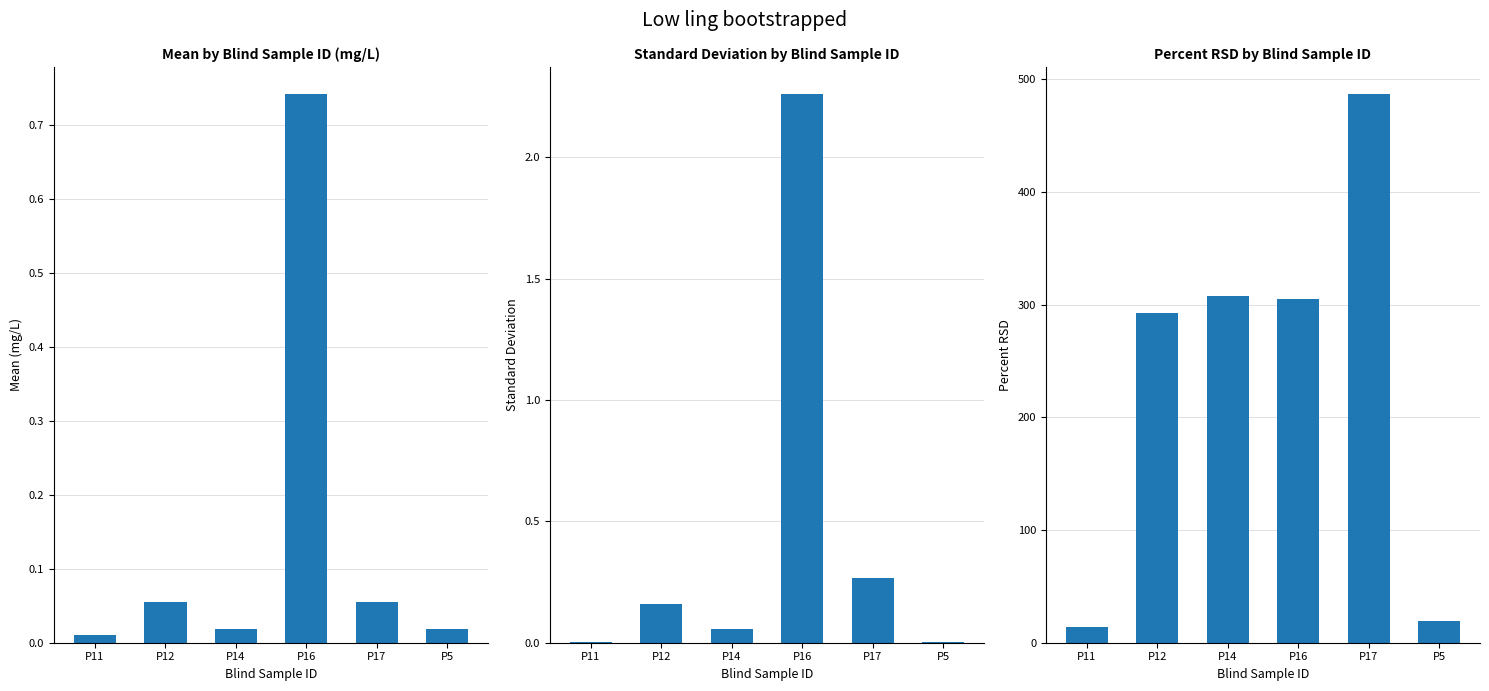

At how many categories does at least one series exceed 434?

1